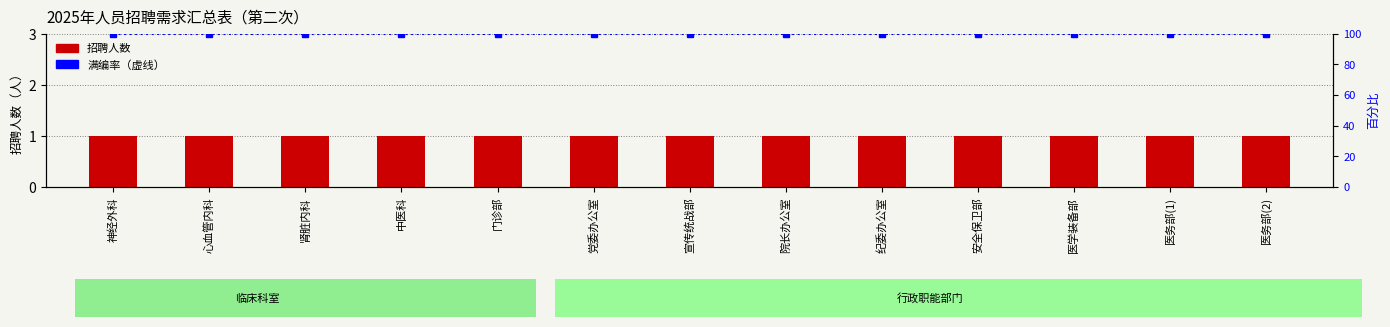

At how many categories does at least one series exceed 85?

13